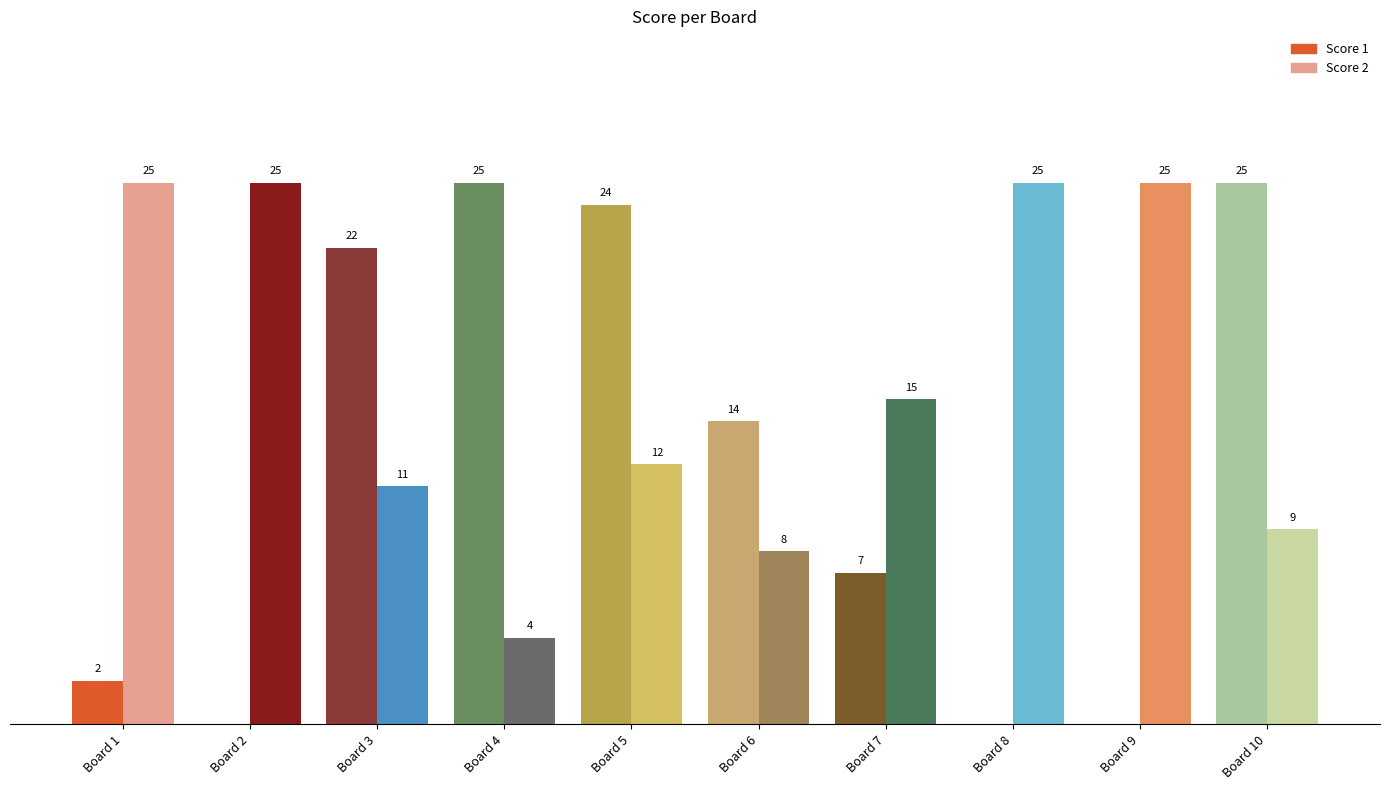

Which category has the highest value in the Score 2 series?

Board 1